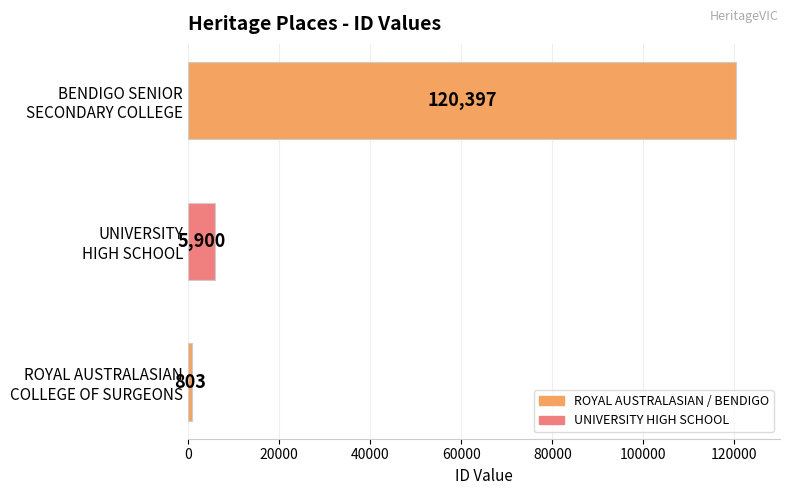

What is the difference between the maximum and minimum values?

119594